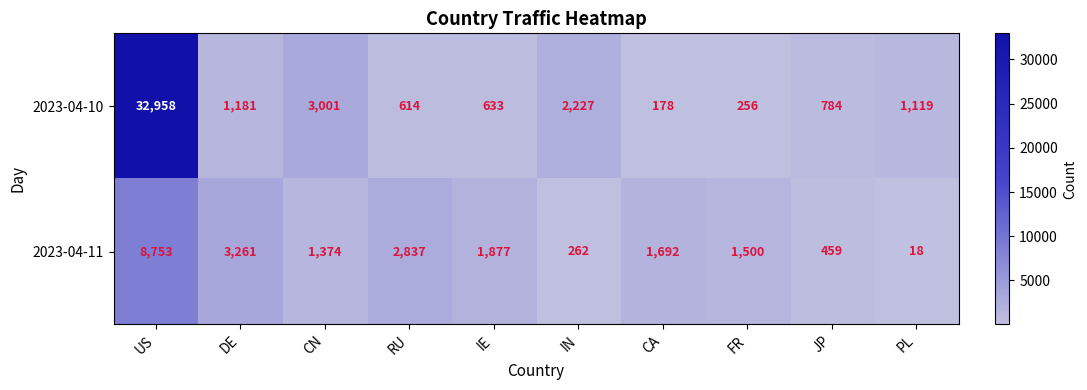

What is the difference between the 2023-04-11 values at JP and FR?

1041